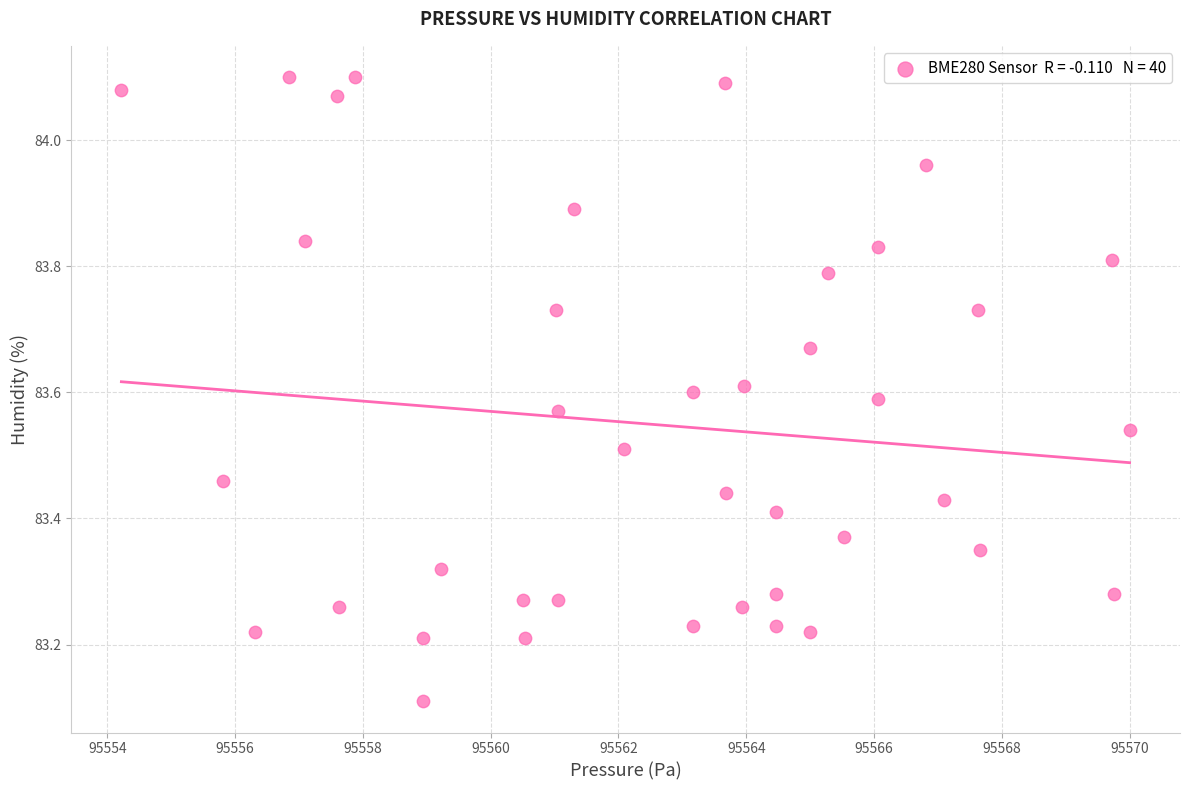

What Y value in the scatter plot is closest to 83?

83.1